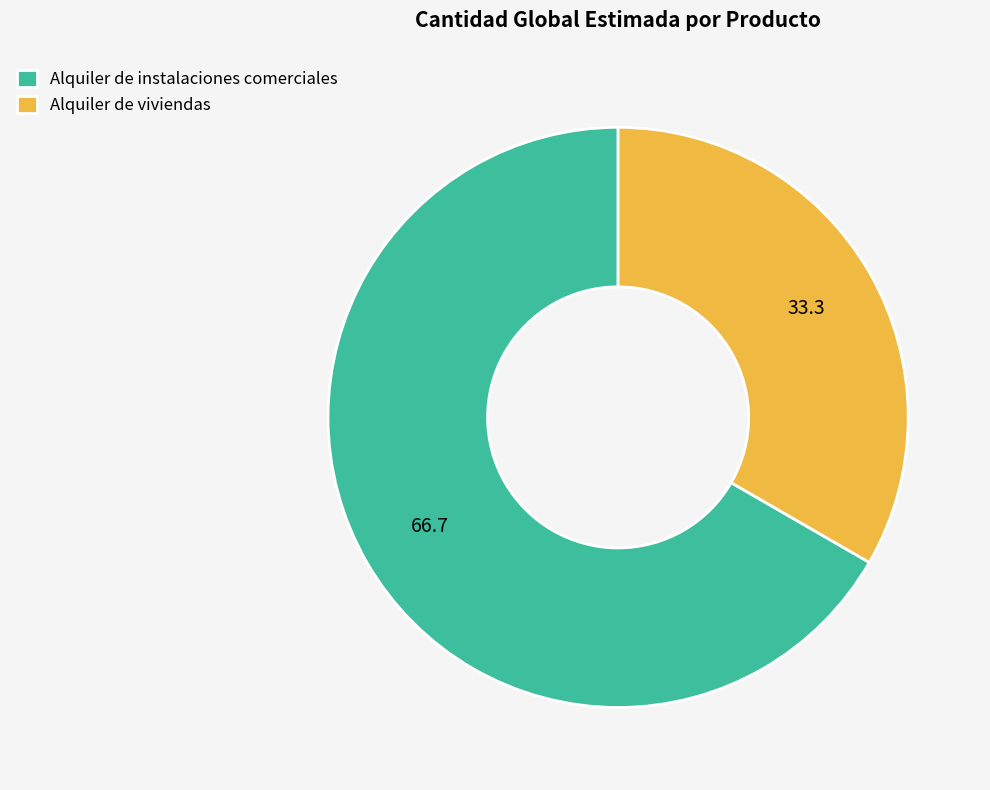

Is it true that Alquiler de instalaciones comerciales is 59% of the pie?

False